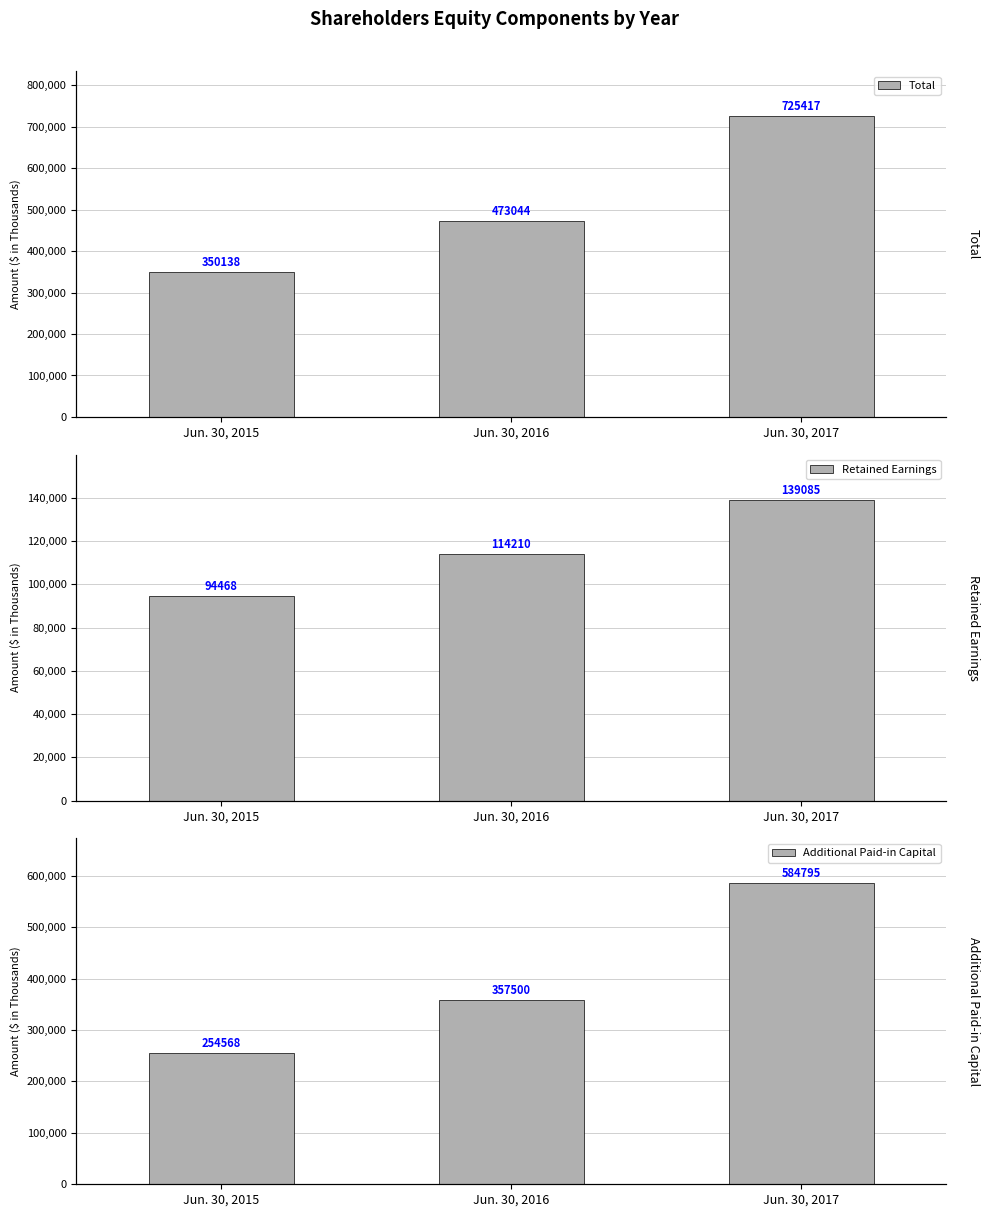

What is the approximate value of Total at Jun. 30, 2016?

473044